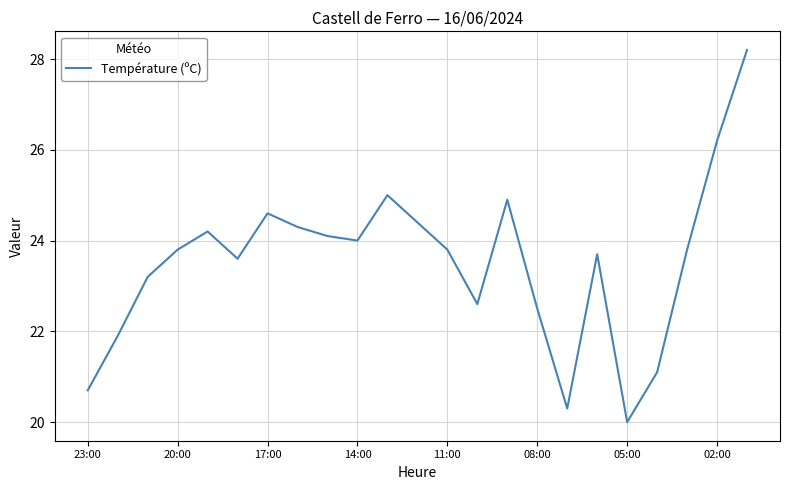

What is the difference between the maximum and minimum values?

8.2